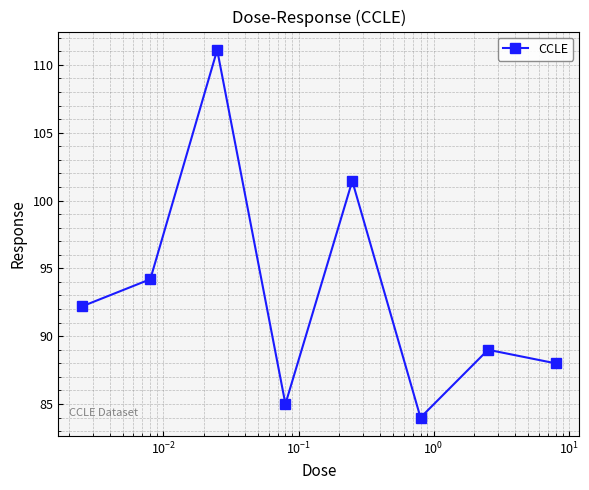

What is the value of the 4th point from the left?

85.0